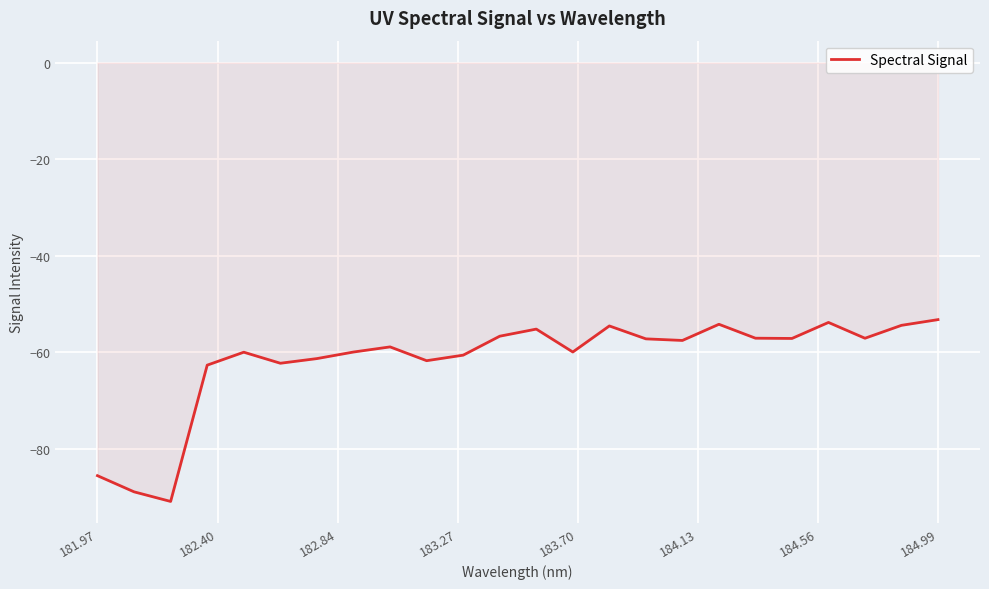

What is the maximum value shown in the chart?

-53.3